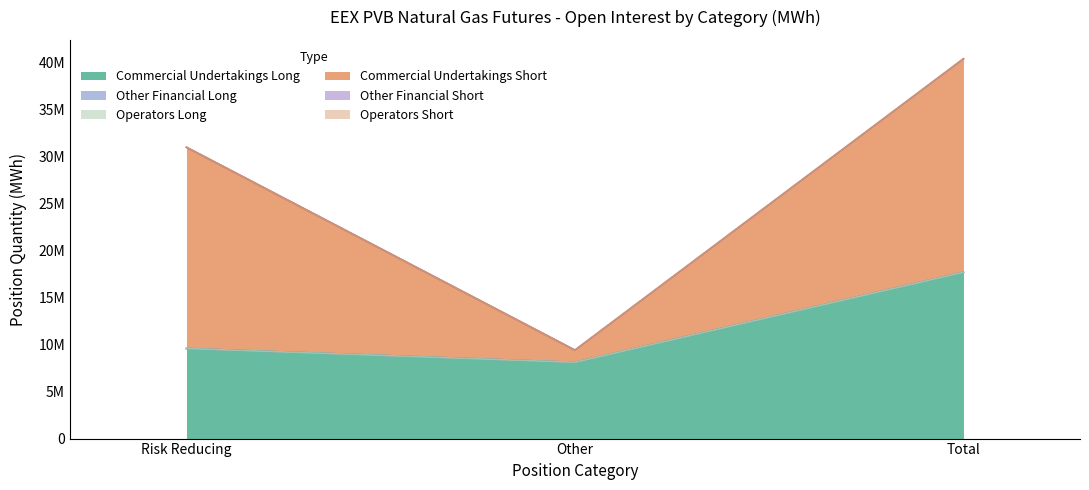

List the series in order of their peak value, highest first.

Commercial Undertakings Short, Commercial Undertakings Long, Other Financial Long, Other Financial Short, Operators Long, Operators Short